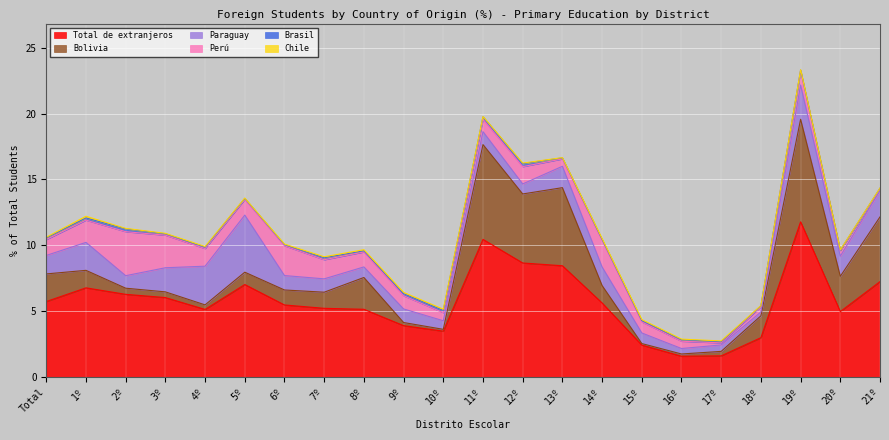

True or false: Total de extranjeros and Brasil intersect in this chart.

False